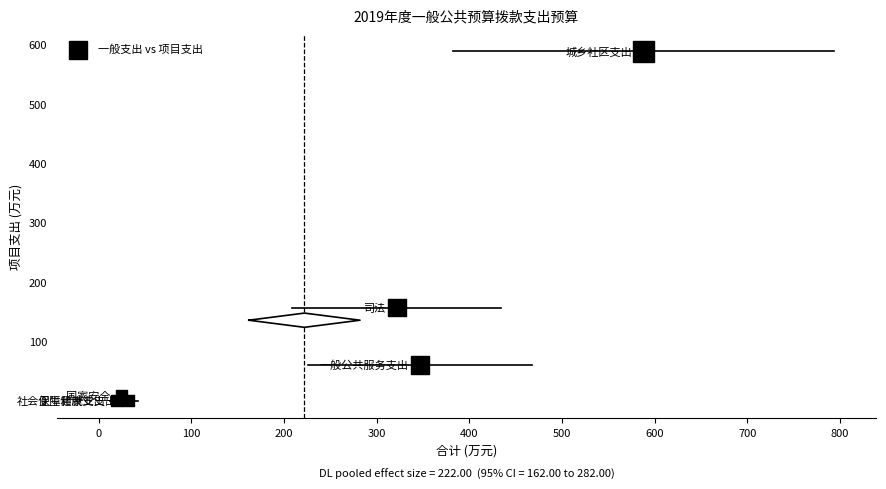

What Y value in the scatter plot is closest to 294?

156.4